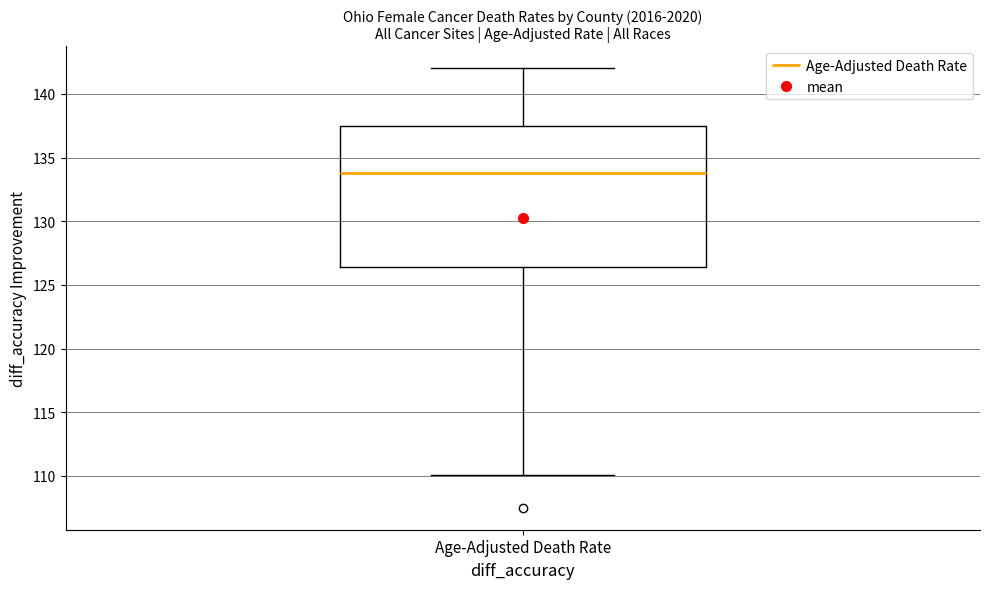

Where is the upper edge of the box for Age-Adjusted Death Rate on the y-axis? The values are not printed on the chart, so give them approximately, as read against the axis.

137.5